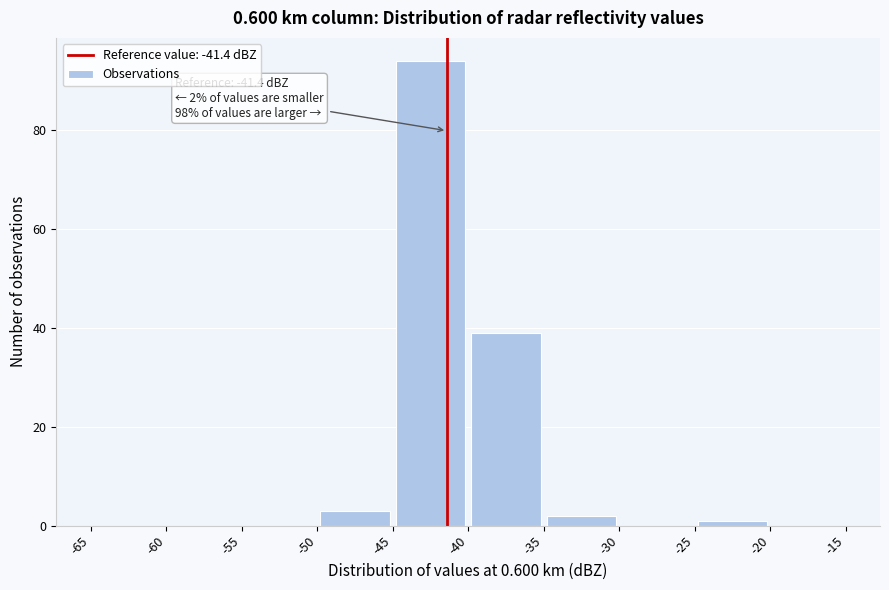

Which range on the x-axis has the tallest bar?

-45 to -40